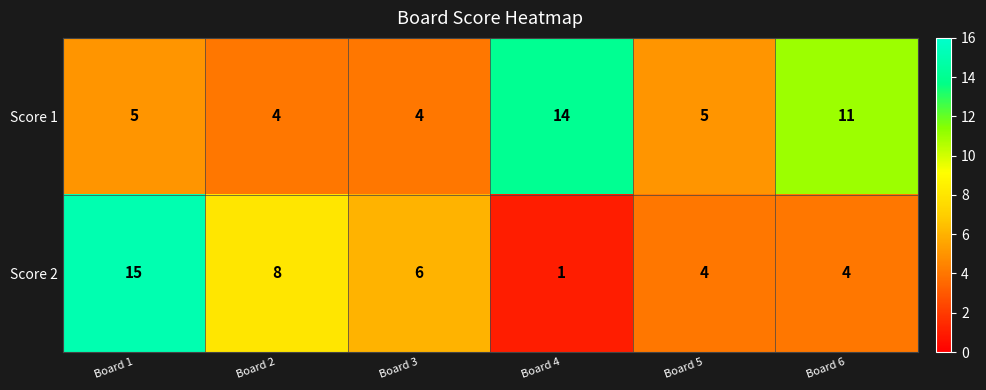

Reading left to right, transcribe all the data shown in this chart.

Score 1: Board 1=5	Board 2=4	Board 3=4	Board 4=14	Board 5=5	Board 6=11
Score 2: Board 1=15	Board 2=8	Board 3=6	Board 4=1	Board 5=4	Board 6=4